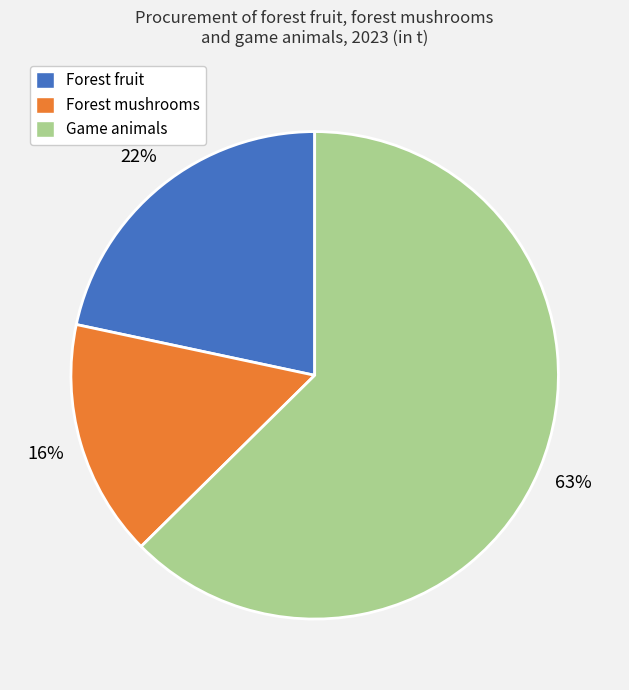

True or false: Forest mushrooms accounts for 28% of the total.

False